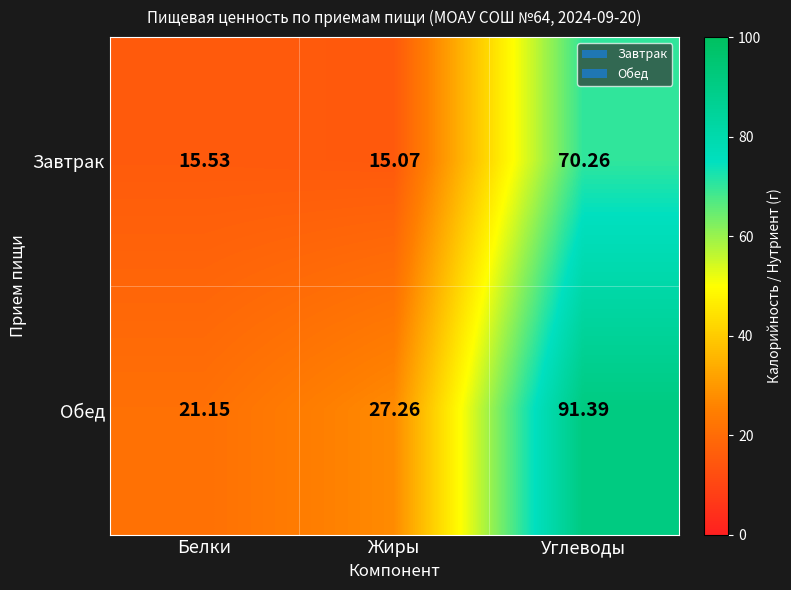

Which series has the widest spread of values?

Обед